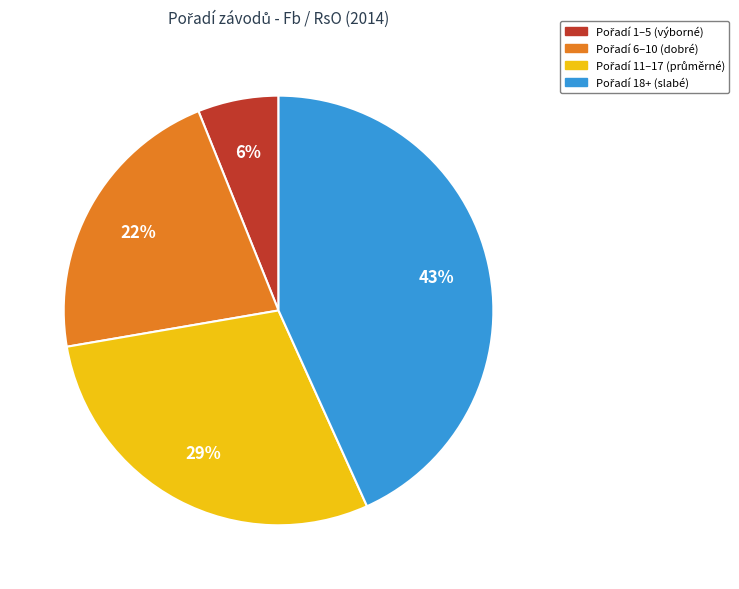

Is there any slice that represents more than half of the pie?

No